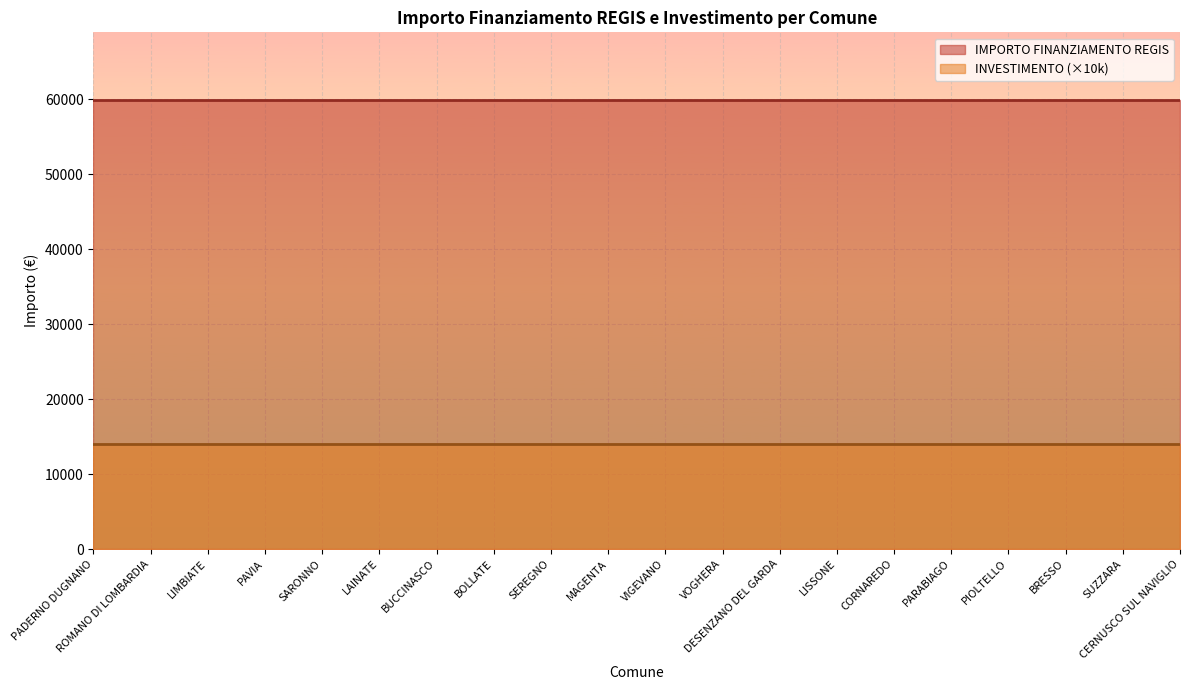

Reading right to left, list all the values displayed in this chart.

IMPORTO FINANZIAMENTO REGIS: CERNUSCO SUL NAVIGLIO=59966.0	SUZZARA=59966.0	BRESSO=59966.0	PIOLTELLO=59966.0	PARABIAGO=59966.0	CORNAREDO=59966.0	LISSONE=59966.0	DESENZANO DEL GARDA=59966.0	VOGHERA=59966.0	VIGEVANO=59966.0	MAGENTA=59966.0	SEREGNO=59966.0	BOLLATE=59966.0	BUCCINASCO=59966.0	LAINATE=59966.0	SARONNO=59966.0	PAVIA=59966.0	LIMBIATE=59966.0	ROMANO DI LOMBARDIA=59966.0	PADERNO DUGNANO=59966.0
INVESTIMENTO: CERNUSCO SUL NAVIGLIO=1.4	SUZZARA=1.4	BRESSO=1.4	PIOLTELLO=1.4	PARABIAGO=1.4	CORNAREDO=1.4	LISSONE=1.4	DESENZANO DEL GARDA=1.4	VOGHERA=1.4	VIGEVANO=1.4	MAGENTA=1.4	SEREGNO=1.4	BOLLATE=1.4	BUCCINASCO=1.4	LAINATE=1.4	SARONNO=1.4	PAVIA=1.4	LIMBIATE=1.4	ROMANO DI LOMBARDIA=1.4	PADERNO DUGNANO=1.4